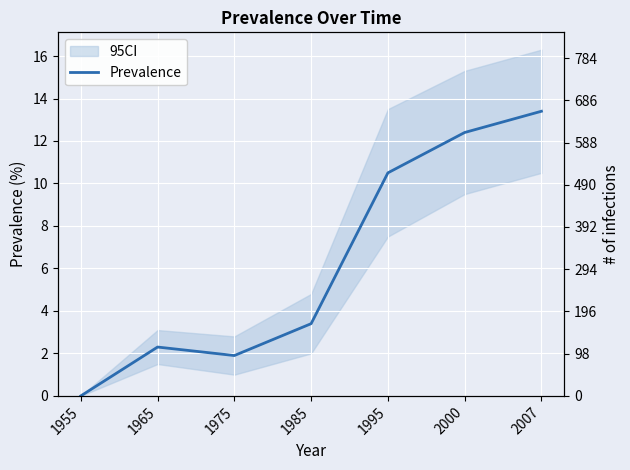

List the labels in order of value, smallest first.

1955, 1975, 1965, 1985, 1995, 2000, 2007